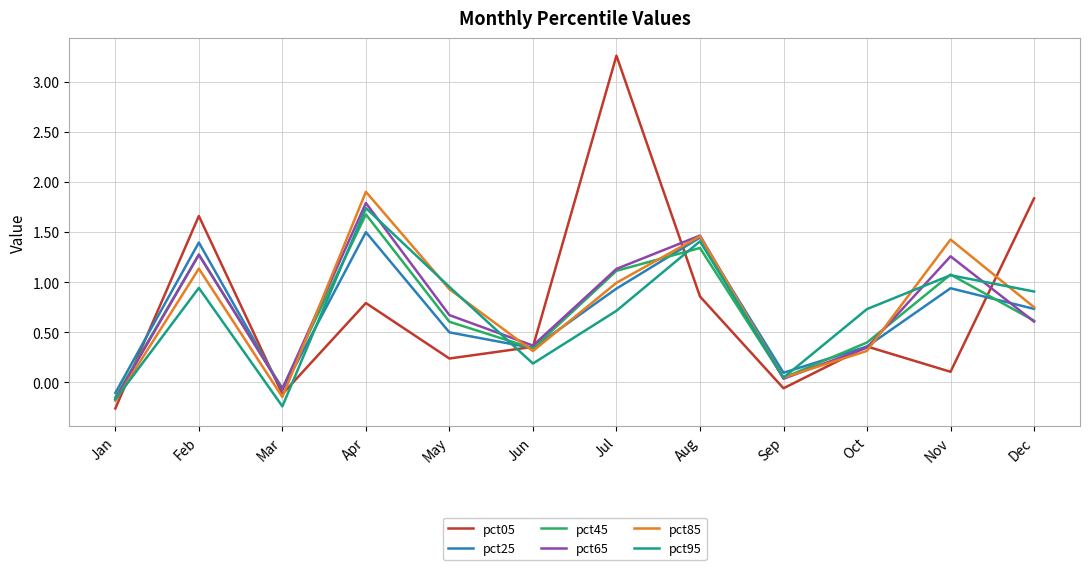

Which label corresponds to the largest value in the chart?

Jul